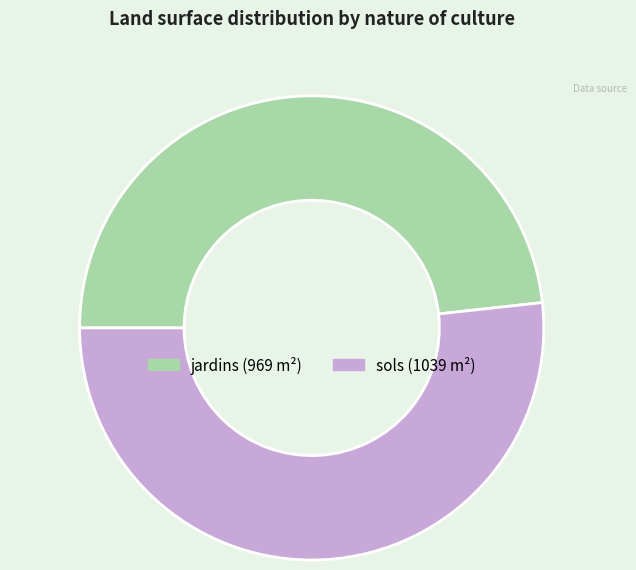

Which slice is the smallest?

jardins